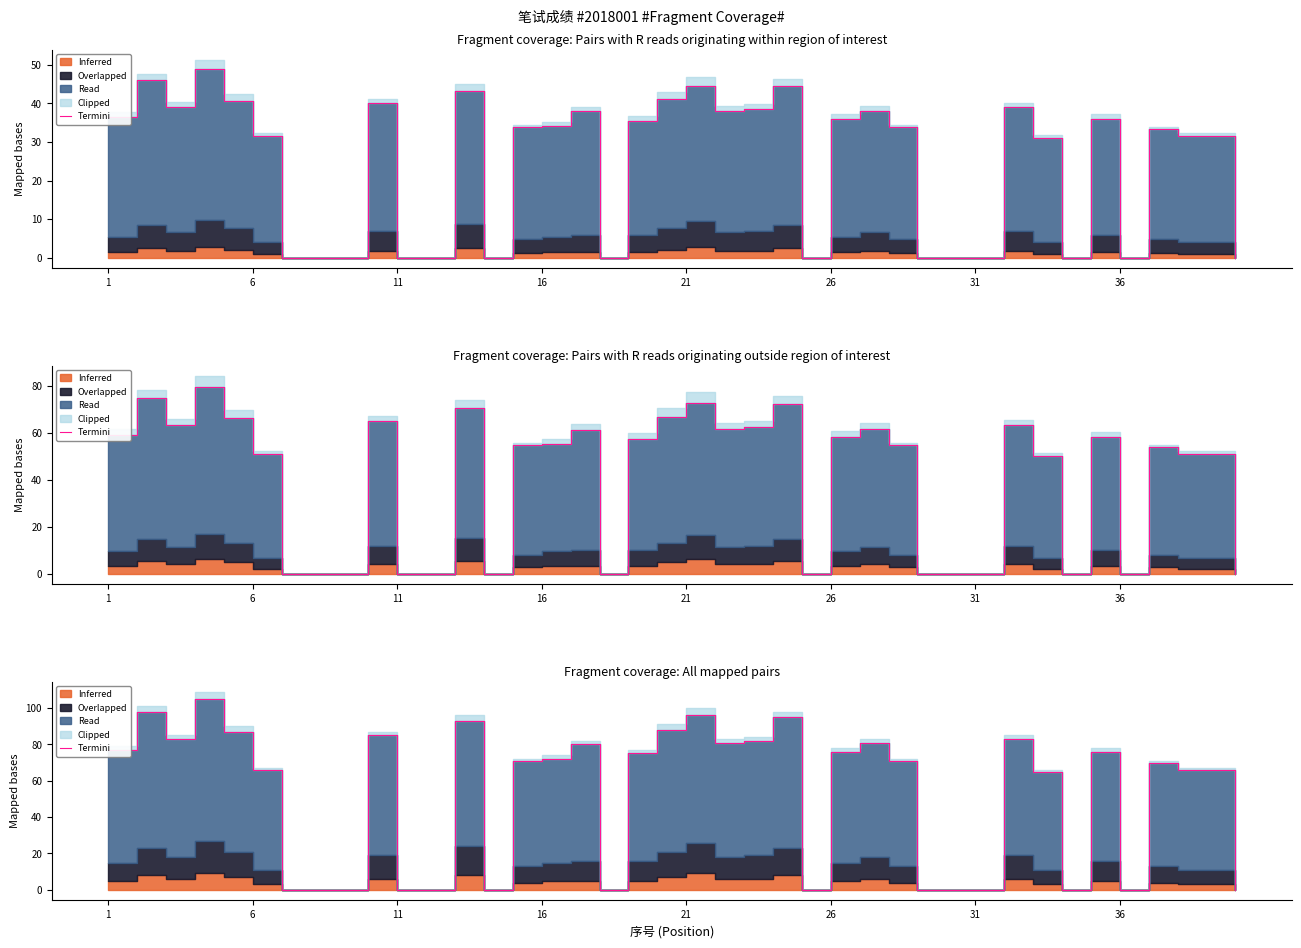

Count the number of values greater than 71.

19